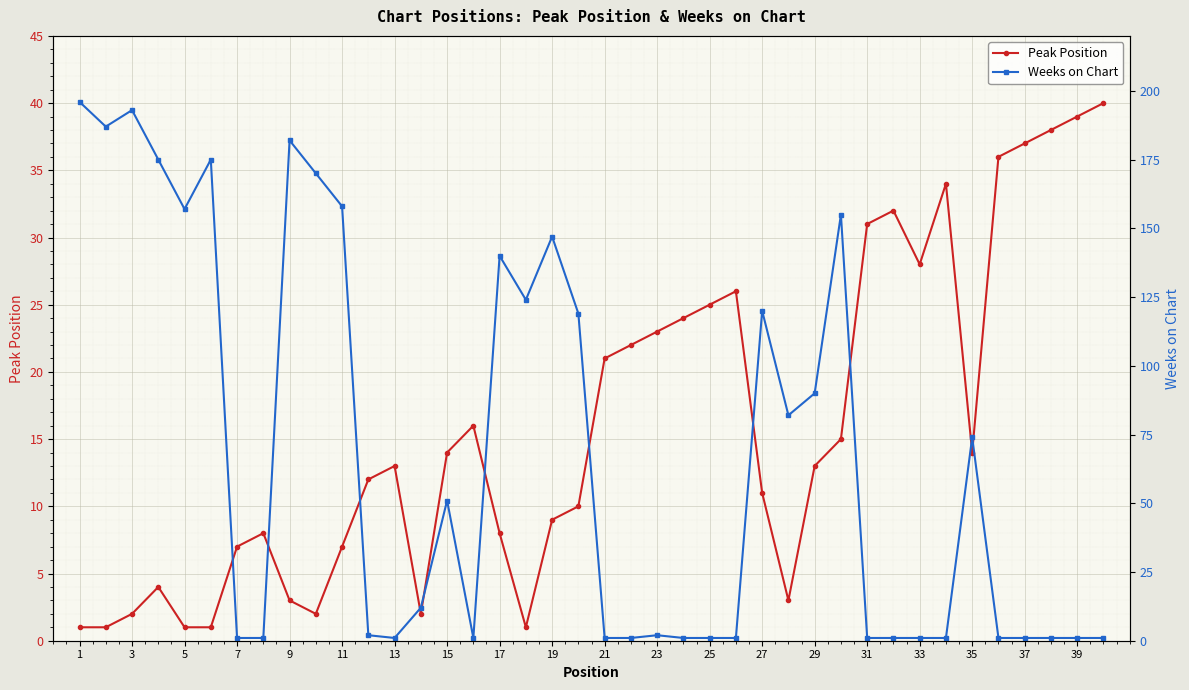

Which category has the highest value across all series?

1